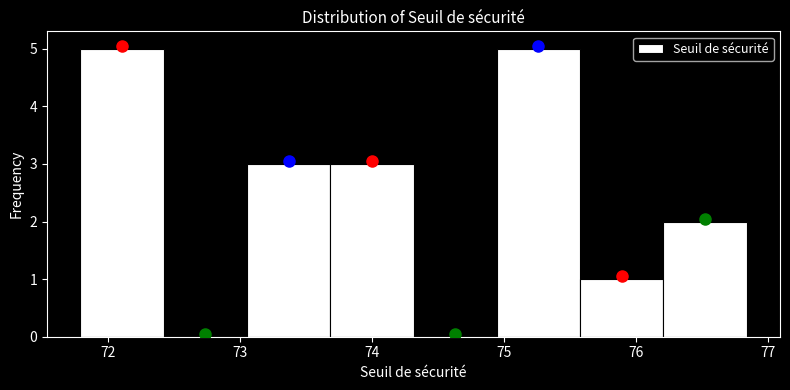

Reading left to right, list every bar in this chart as the range it spans on the x-axis followed by its height. Neither the bar edges nor the heights are printed on the chart, so give them approximately, as read against the axes.

71.8 to 72.4: 5
72.4 to 73.1: 0
73.1 to 73.7: 3
73.7 to 74.3: 3
74.3 to 74.9: 0
74.9 to 75.6: 5
75.6 to 76.2: 1
76.2 to 76.8: 2